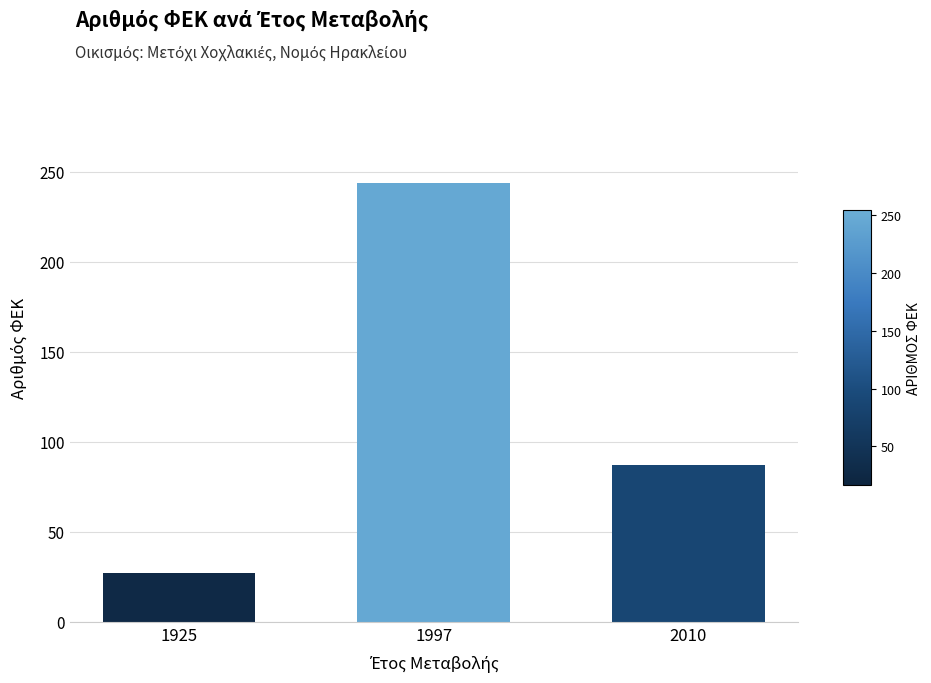

Between 1997 and 2010, which is larger?

1997